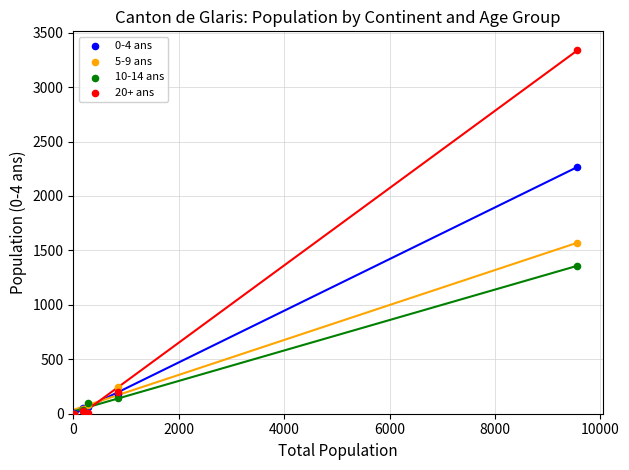

Which series contains the highest Y value?

20+ ans